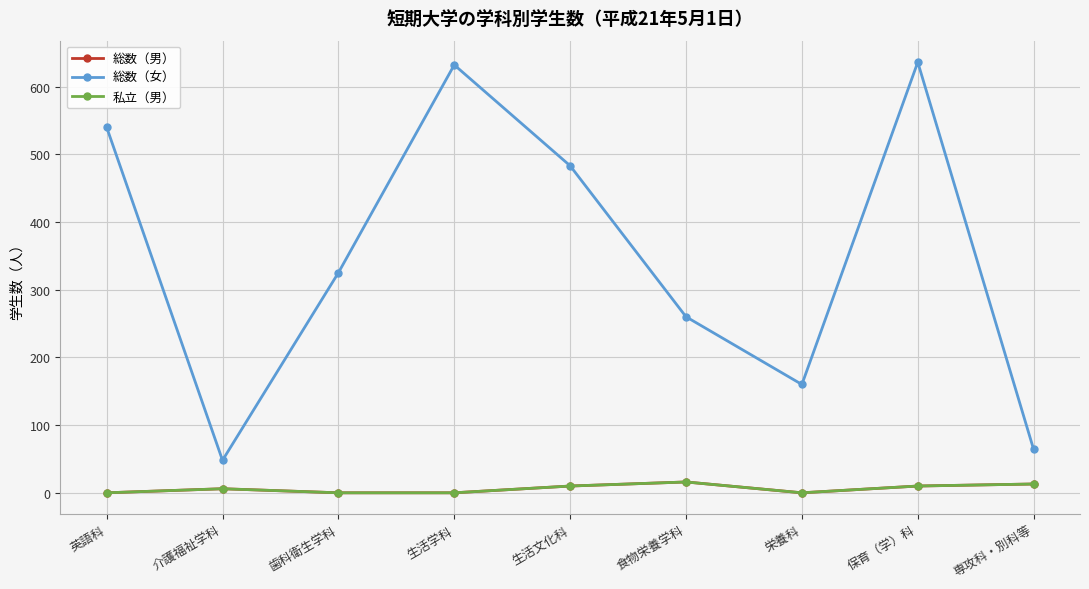

True or false: 私立（男） and 総数（男） cross at least once.

False